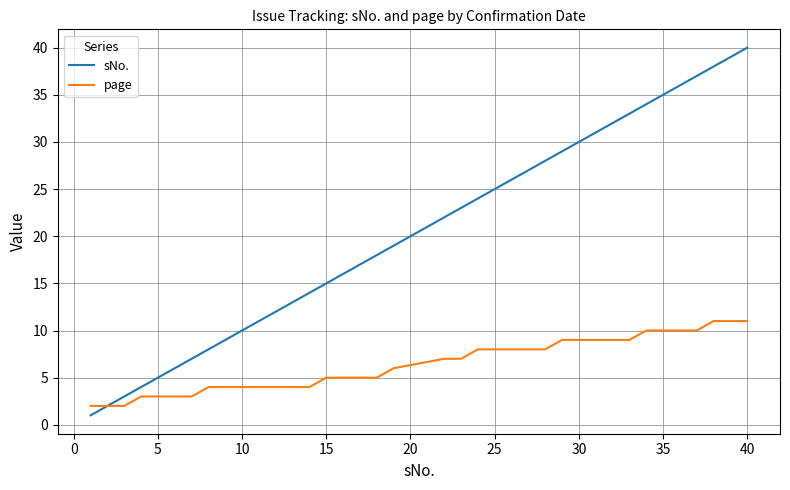

What is the maximum value shown in the chart?

40